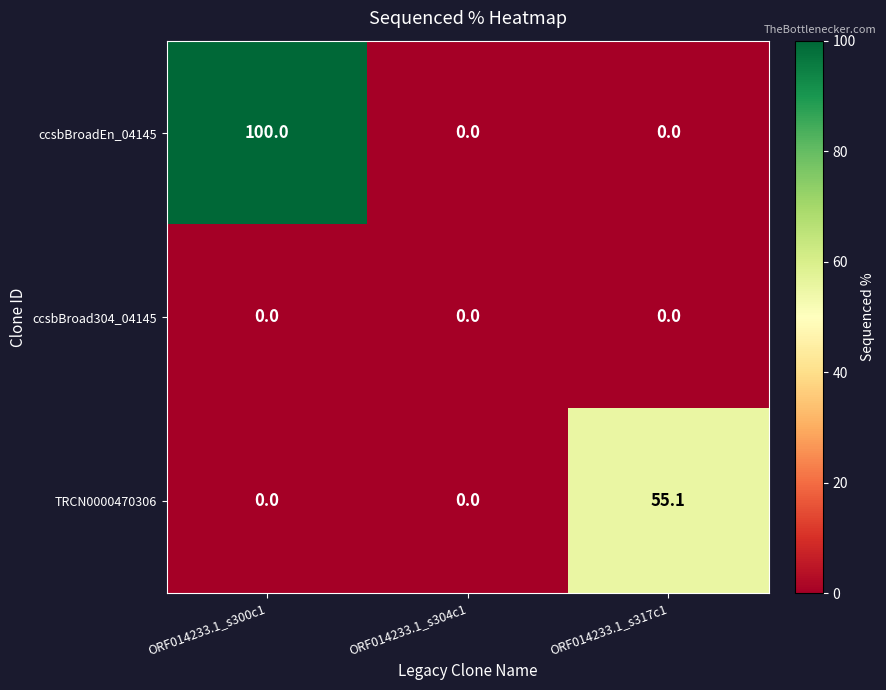

Between ORF014233.1_s300c1 and ORF014233.1_s317c1, which series saw the biggest shift?

ccsbBroadEn_04145